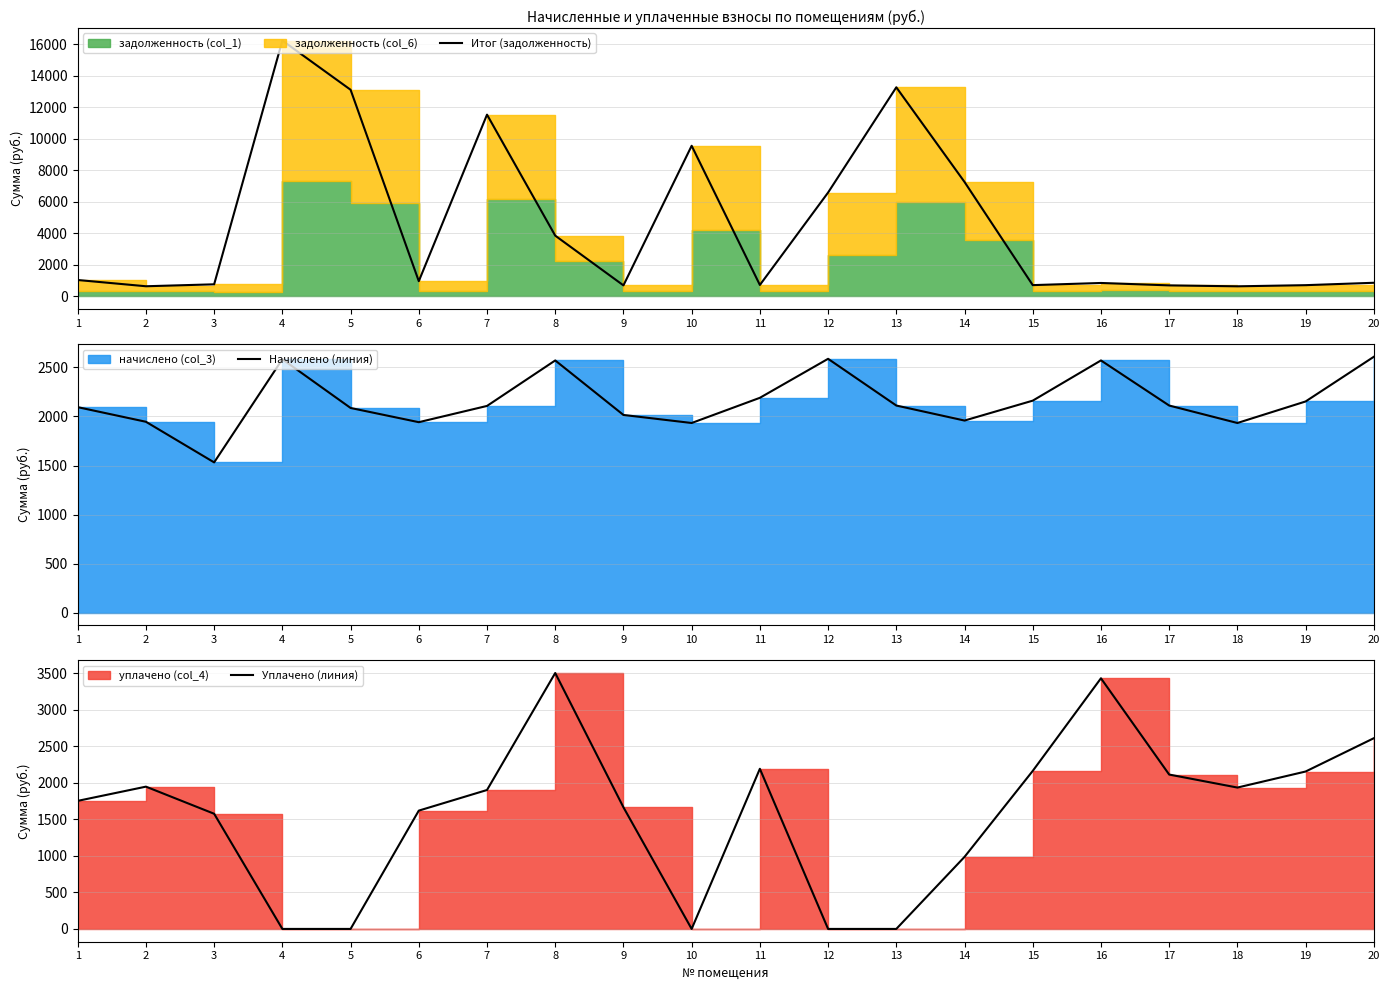

Where is the first local minimum for Итог (задолженность)?

2